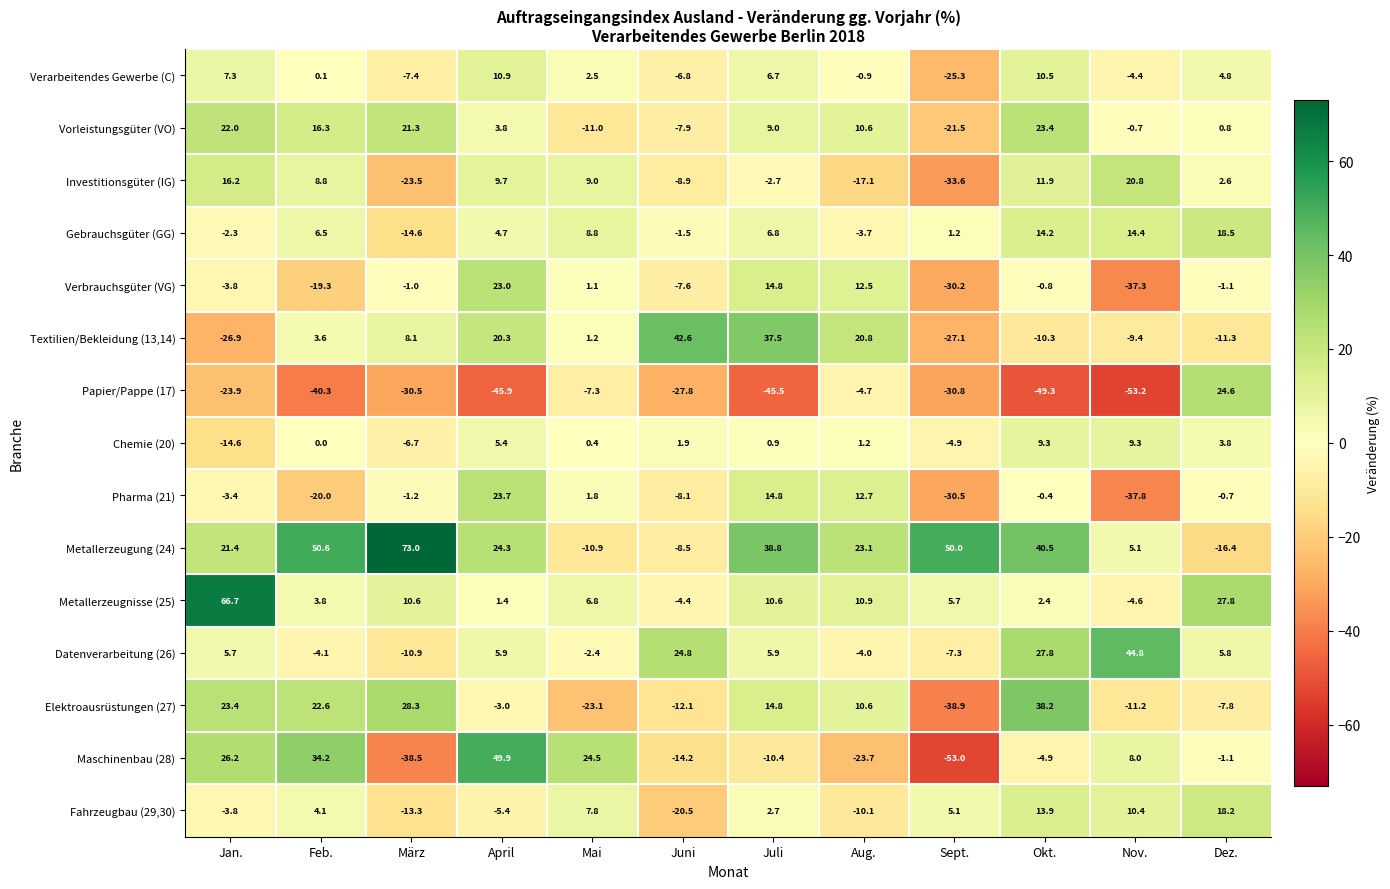

How many series are shown in this chart?

15